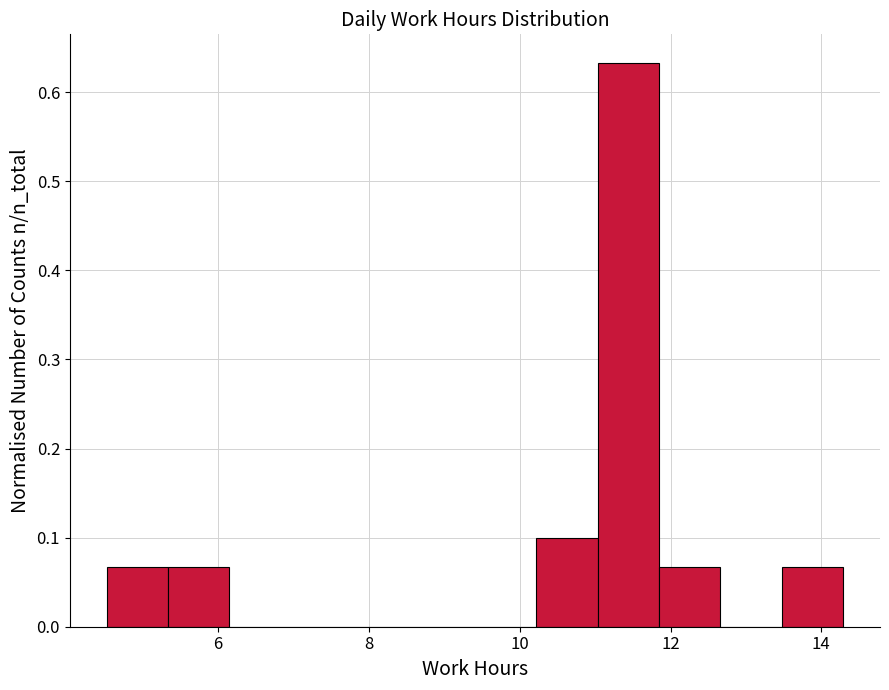

What is the height of the bar covering 10.2 to 11.0 on the x-axis? Neither the bar edges nor the heights are printed on the chart, so give them approximately, as read against the axes.

0.10